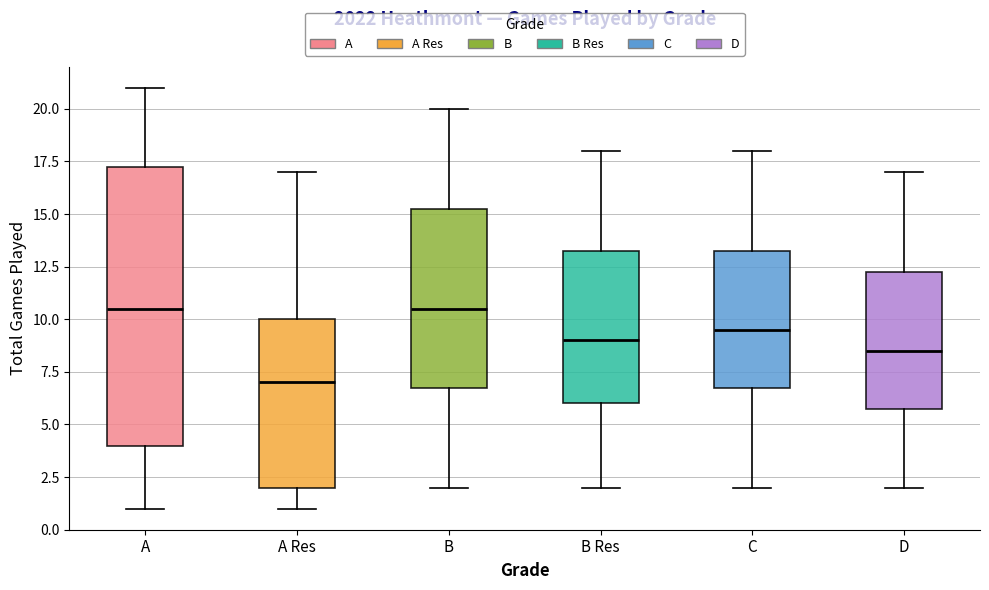

Reading left to right, transcribe this box plot: for each box, give where its median line is, the range the box spans, and where its two whiskers end, as read against the y-axis. The values are not printed on the chart, so give them approximately, as read against the axis.

A: median 10.5, box 4.0 to 17.5, whiskers 1.0 to 21.0
A Res: median 7.0, box 2.0 to 10.0, whiskers 1.0 to 17.0
B: median 10.5, box 7.0 to 15.5, whiskers 2.0 to 20.0
B Res: median 9.0, box 6.0 to 13.5, whiskers 2.0 to 18.0
C: median 9.5, box 7.0 to 13.5, whiskers 2.0 to 18.0
D: median 8.5, box 6.0 to 12.5, whiskers 2.0 to 17.0